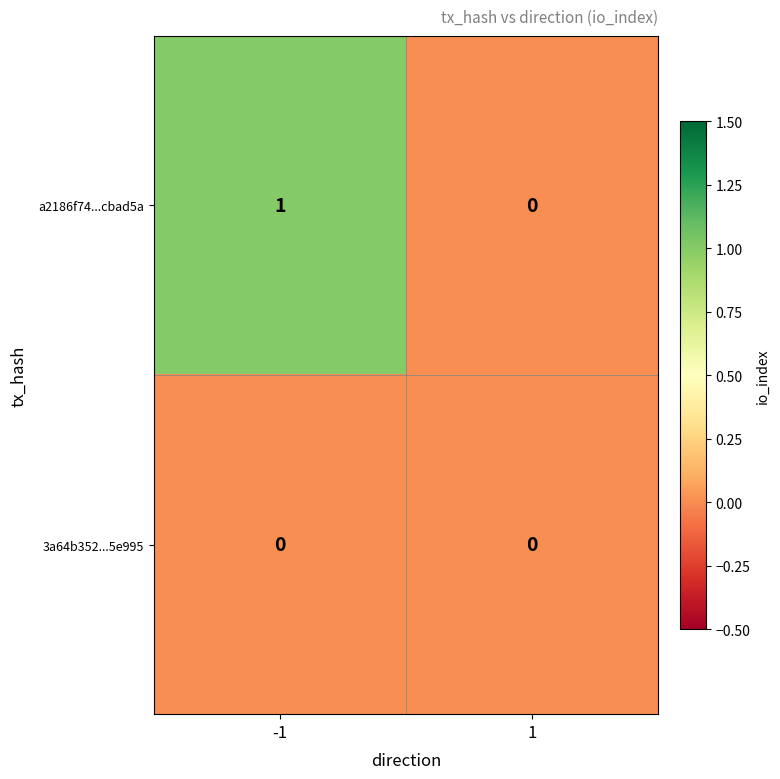

List the series in order of their overall mean, highest first.

a2186f74...cbad5a, 3a64b352...5e995